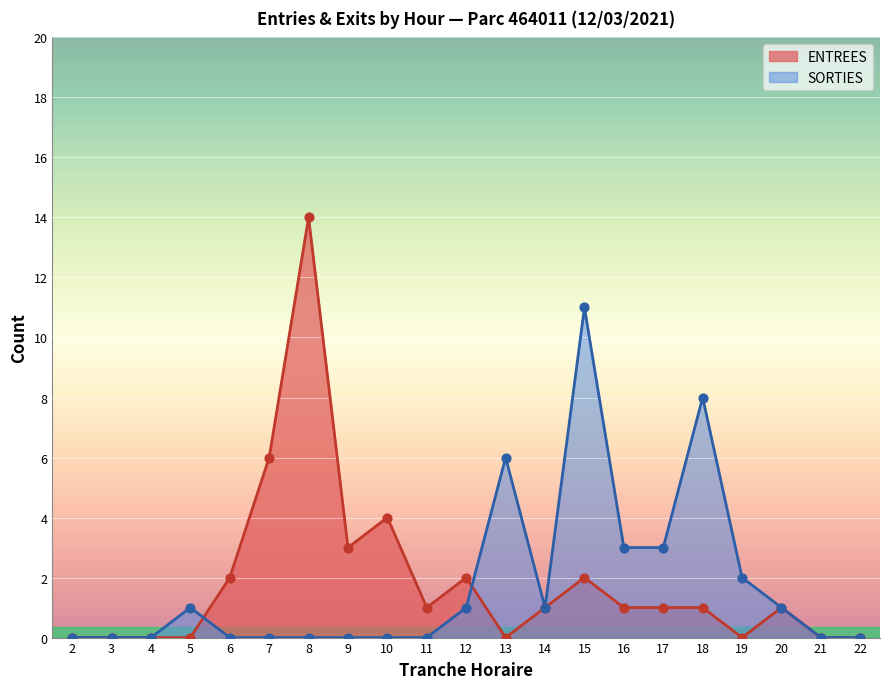

What are all the series names shown in the legend?

ENTREES, SORTIES